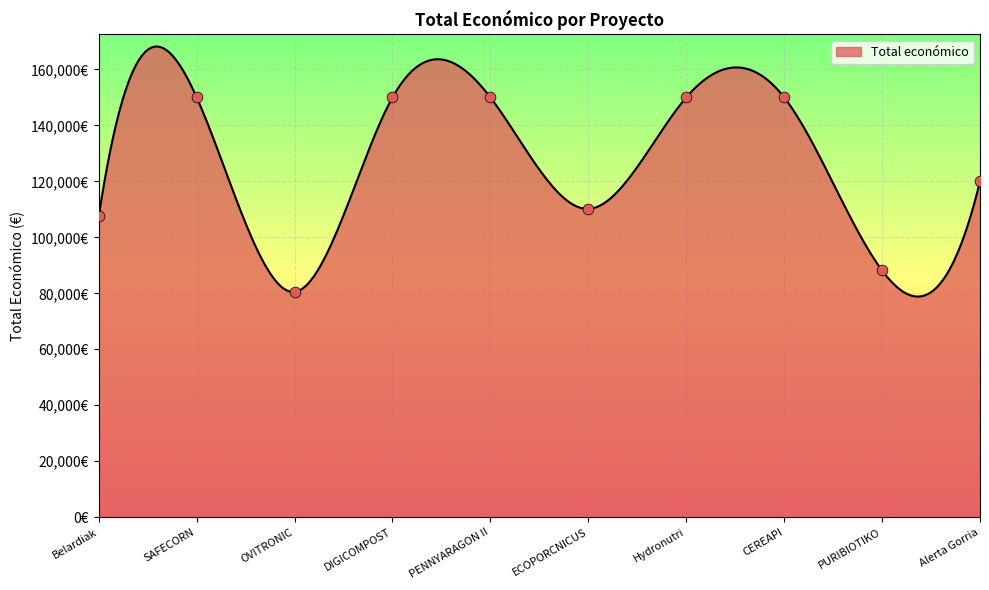

Which has a higher value, Belardiak or ECOPORCNICUS?

ECOPORCNICUS